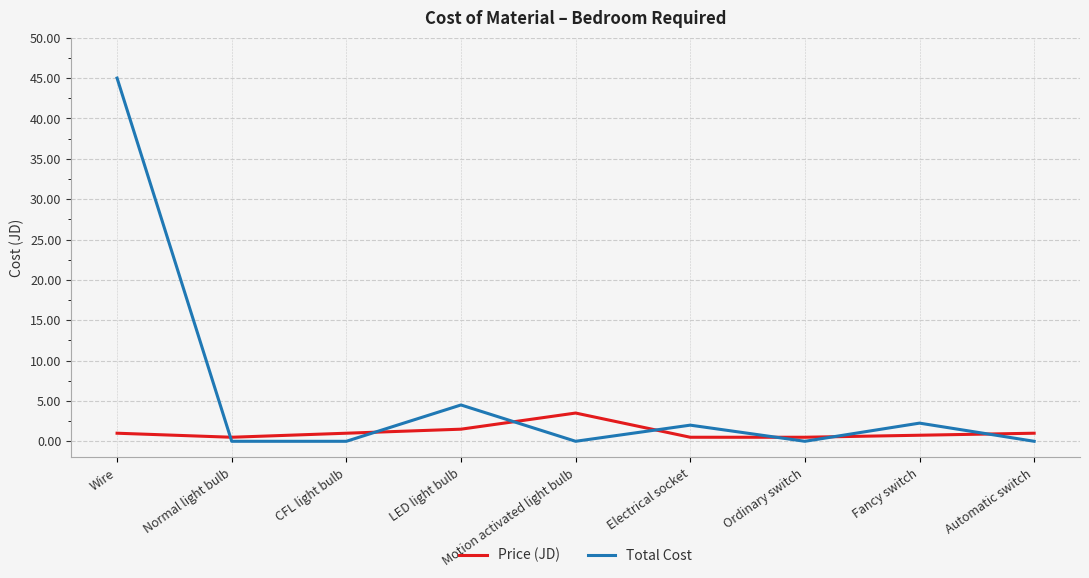

How many interior local peaks does the Total Cost series have?

3